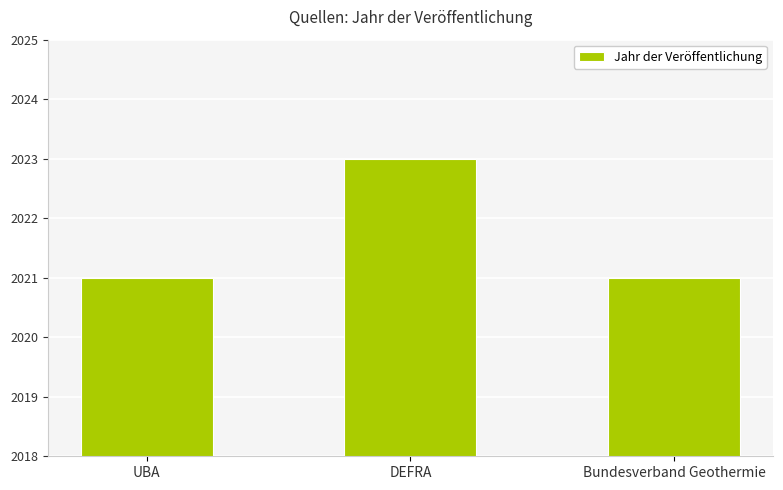

What is the greatest value displayed?

2023